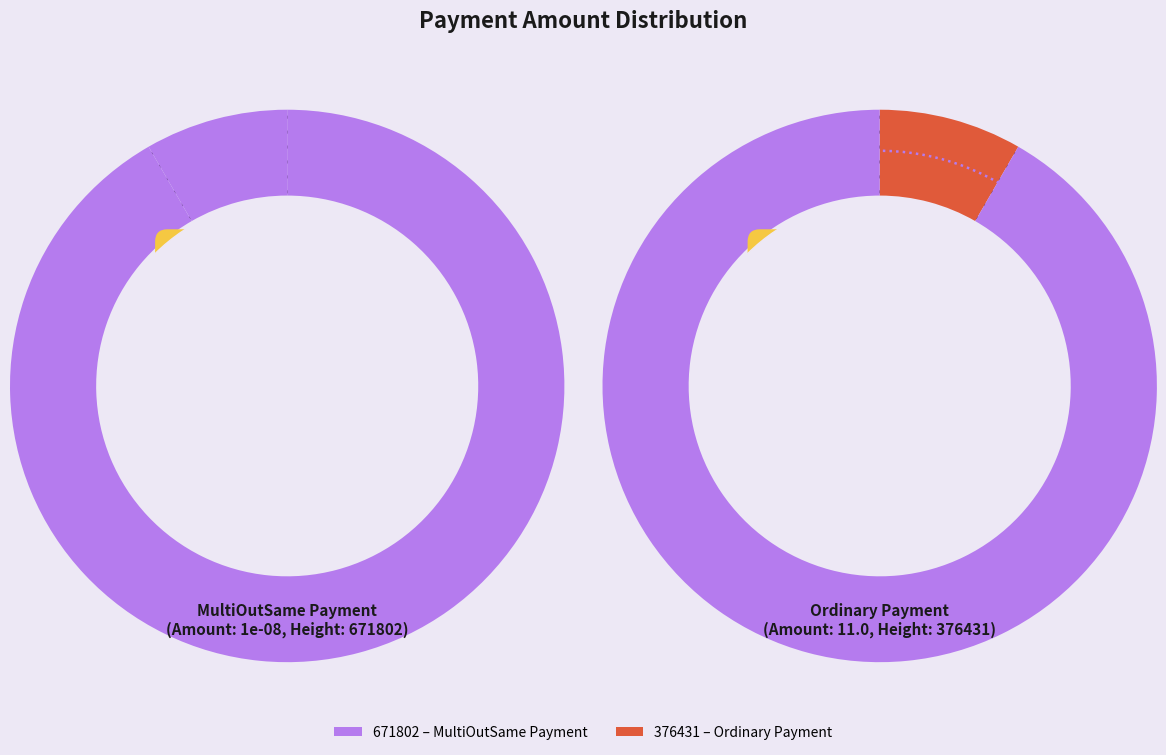

How many segments does this pie chart have?

2